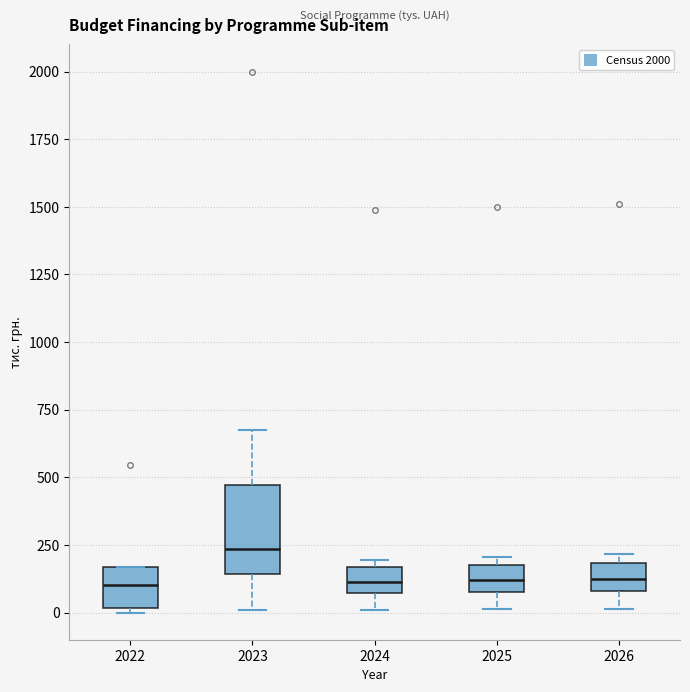

Where does the lower whisker of the box at x = 2025 end on the y-axis? The values are not printed on the chart, so give them approximately, as read against the axis.

0